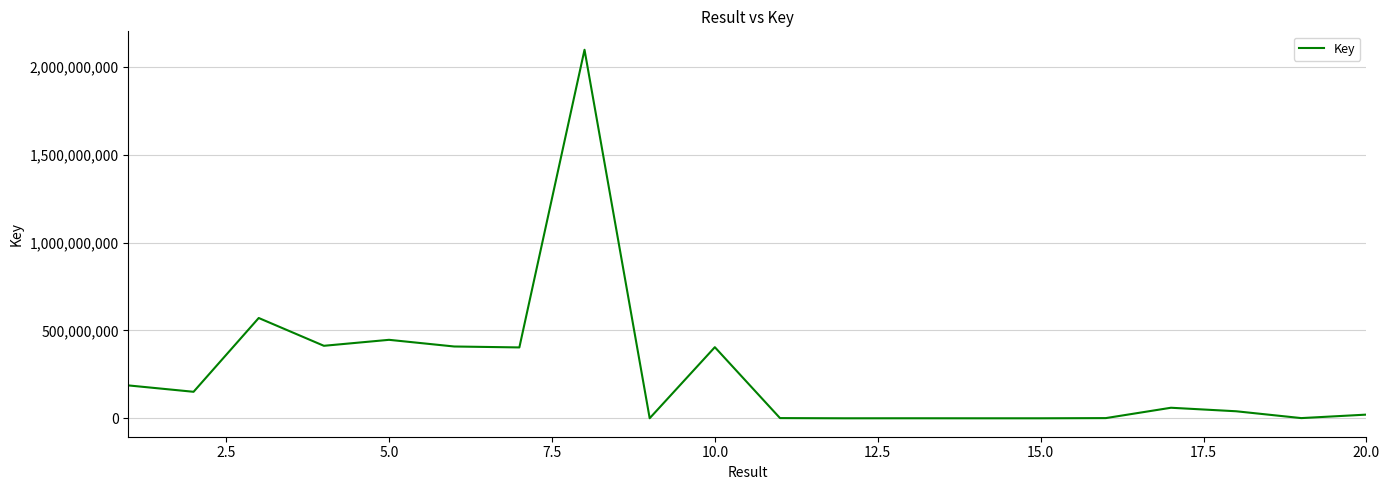

What is the average value?

260479639